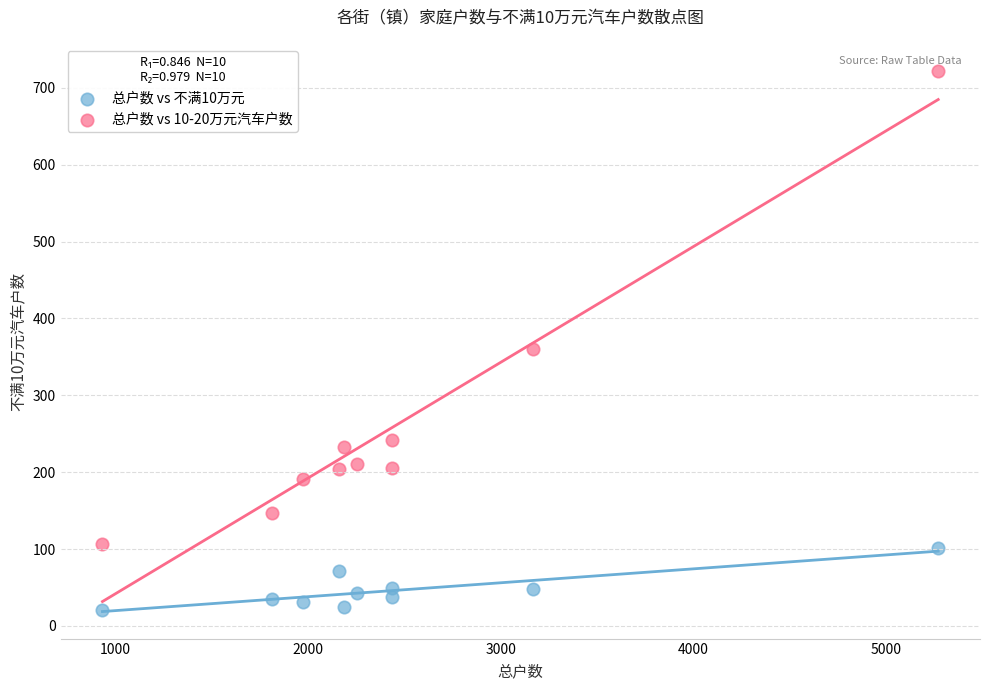

Across all series, what Y value is closest to 371?

360